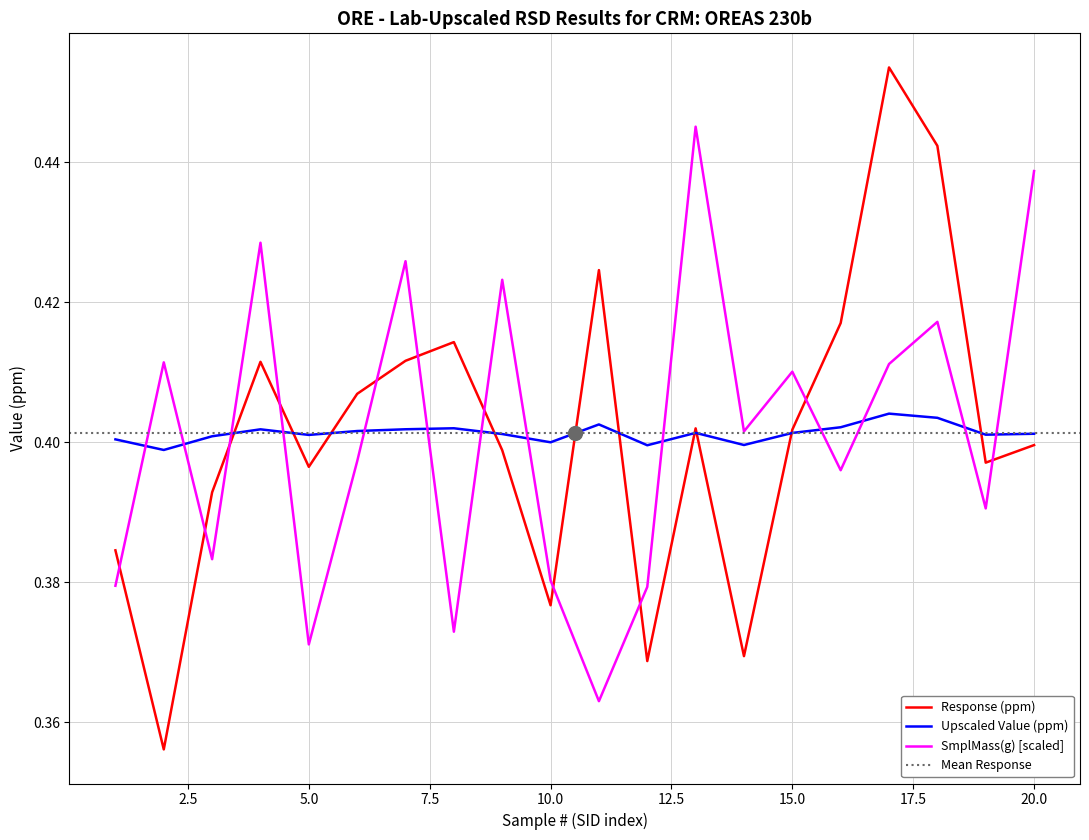

How many lines are shown in the chart?

3